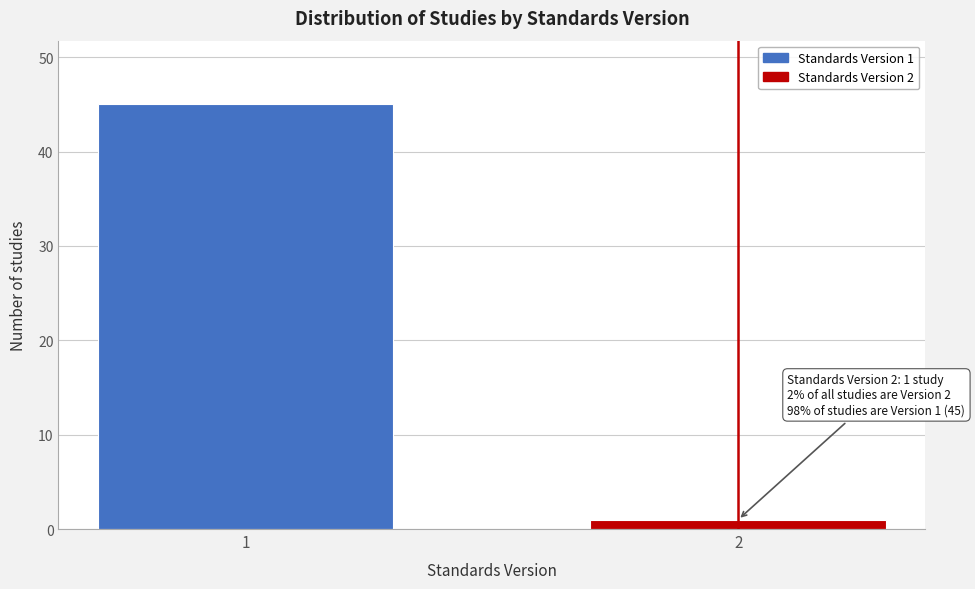

Reading left to right, list all the values displayed in this chart.

45	1